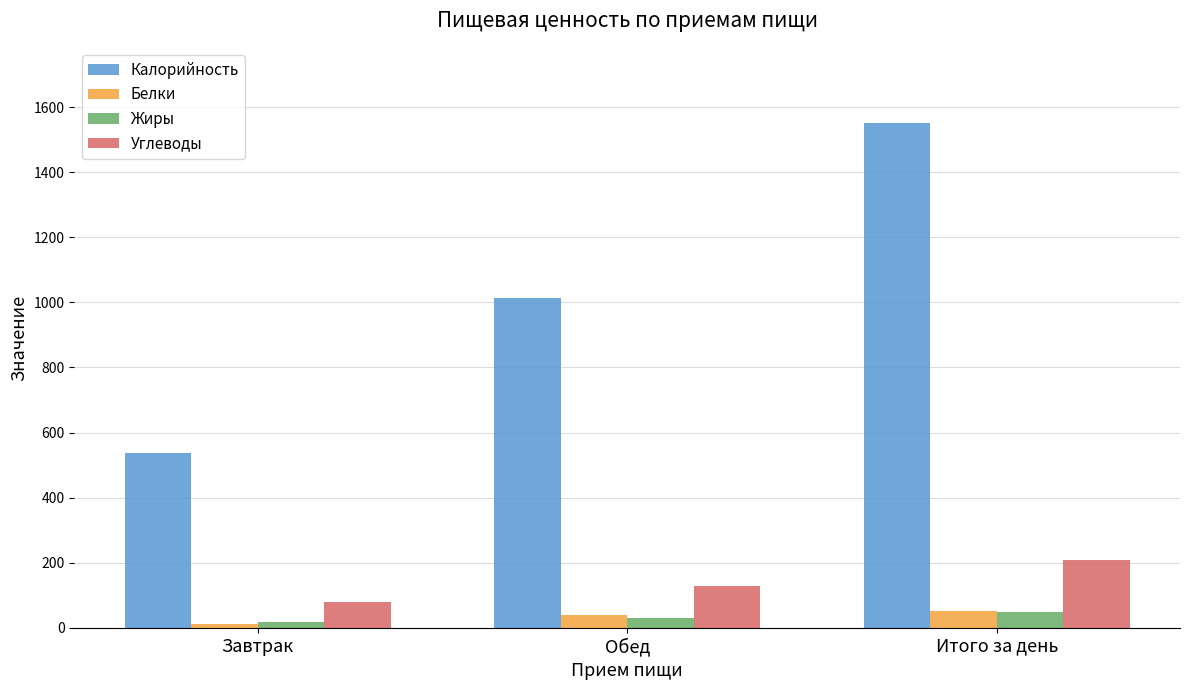

What position from the left is Итого за день?

3